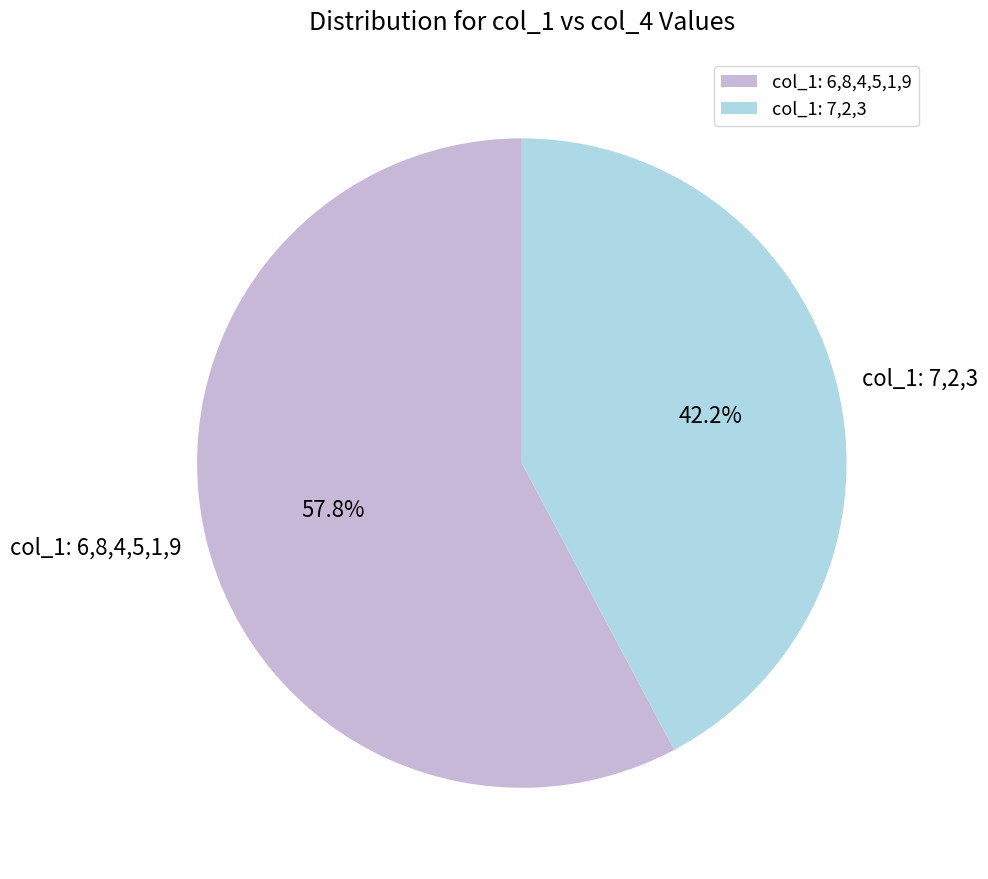

Which category has the biggest portion of the pie?

col_1: 6,8,4,5,1,9